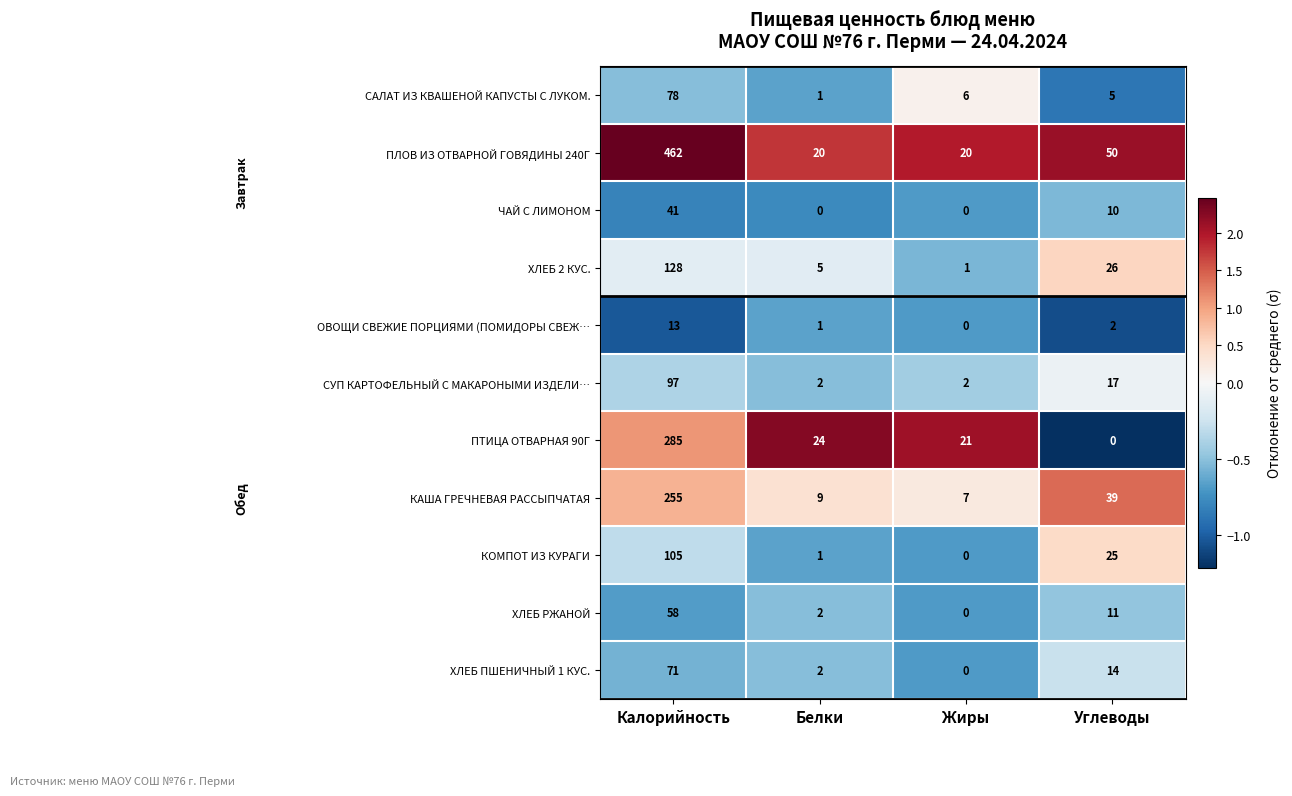

Which category has the lowest value in the КОМПОТ ИЗ КУРАГИ series?

Жиры